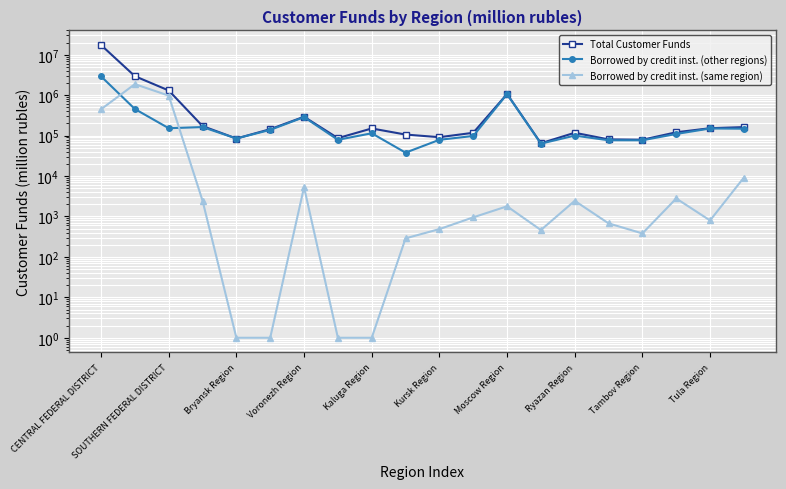

At which category does Borrowed by credit inst. (other regions) reach its first local peak?

Voronezh Region